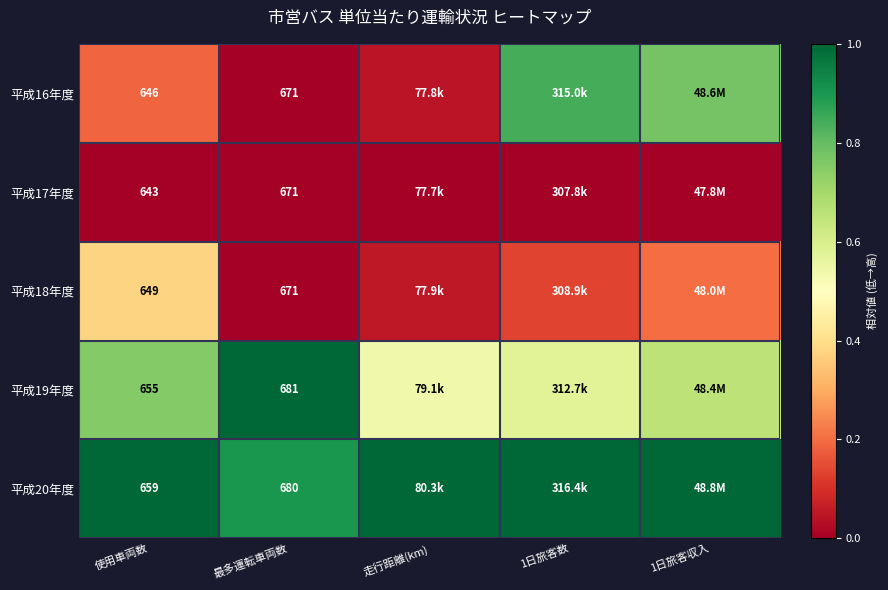

Rank the series by their maximum value, from highest to lowest.

平成19年度, 平成20年度, 平成16年度, 平成18年度, 平成17年度